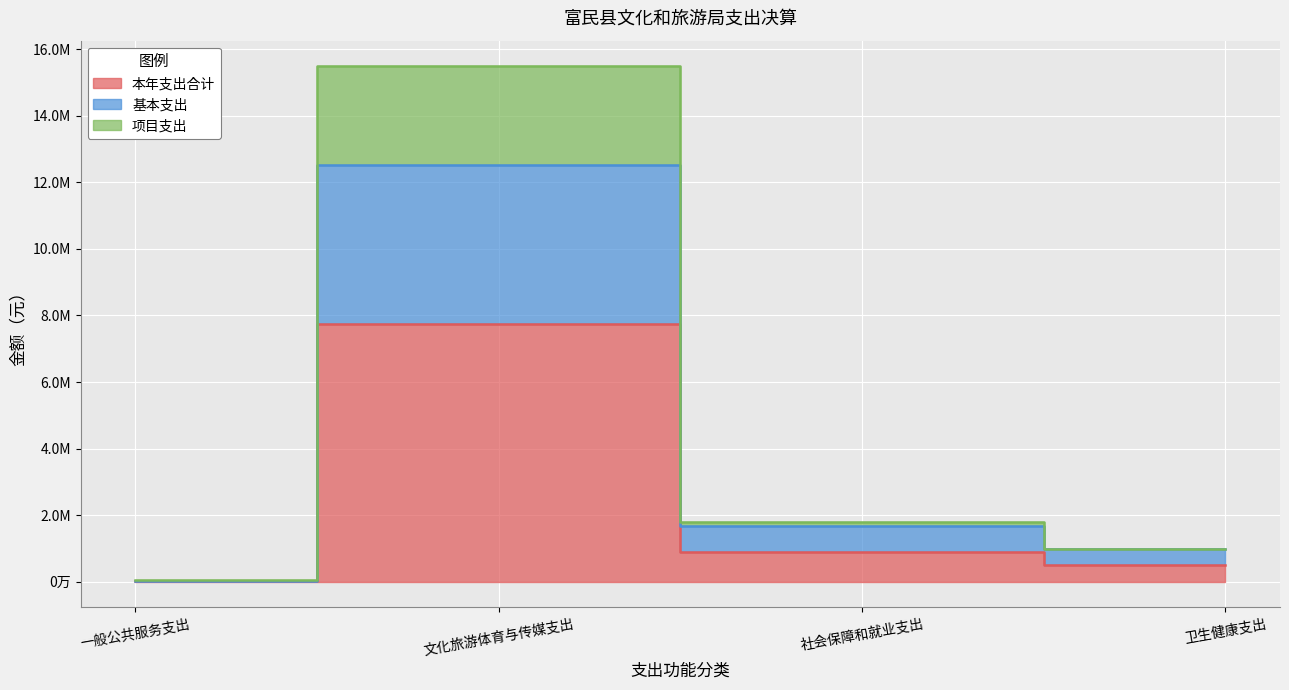

At which category does the chart reach its minimum across all series?

一般公共服务支出